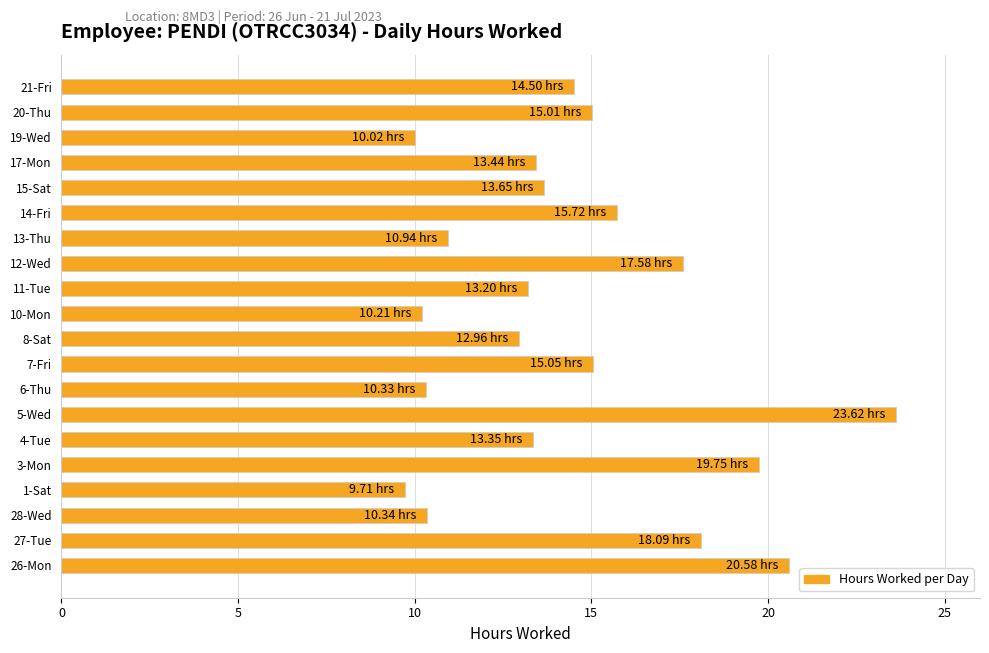

What is the change in value from 7-Fri to 14-Fri?

+0.7